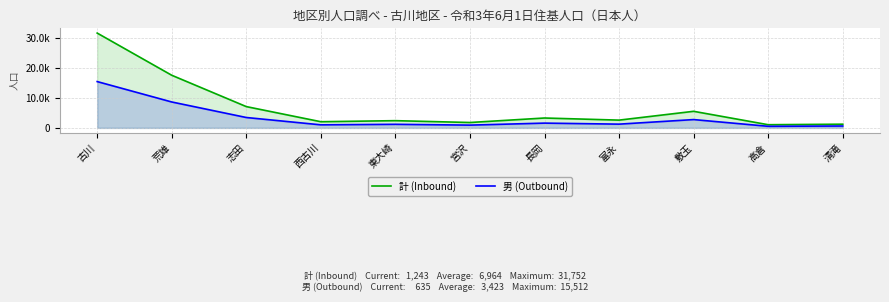

How many lines are shown in the chart?

2